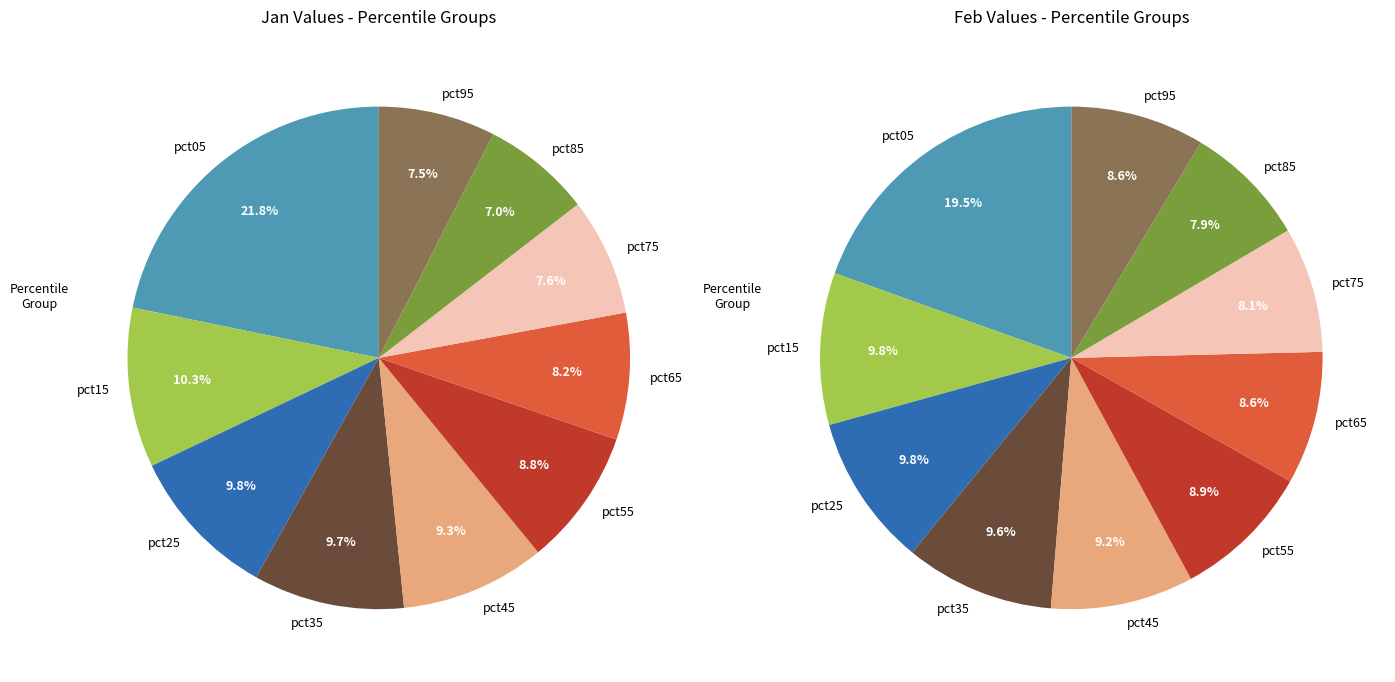

What is the smallest slice in the pie chart?

8